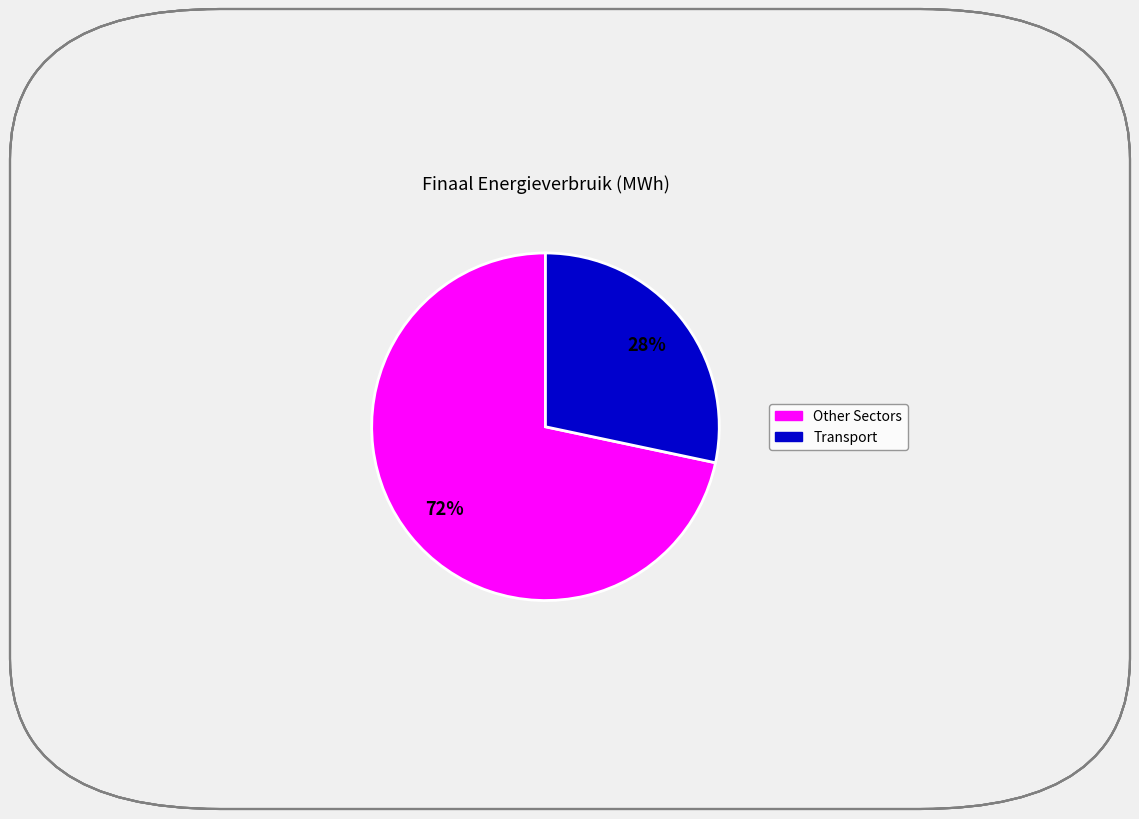

How many segments does this pie chart have?

2